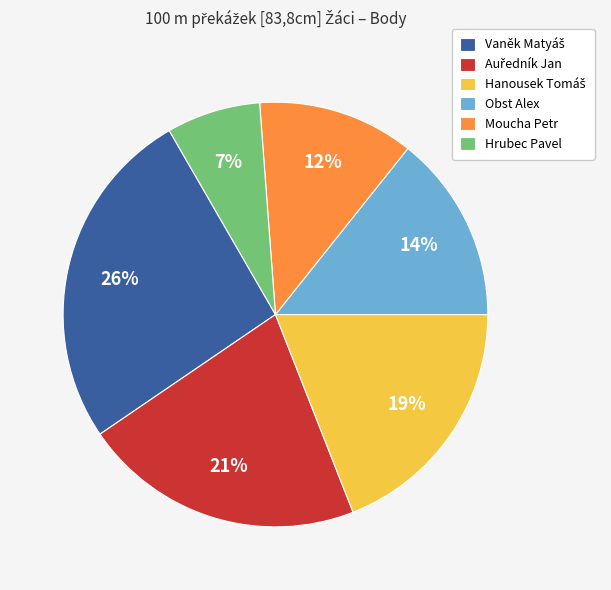

Do Obst Alex and Hrubec Pavel together represent more than half of the pie?

No